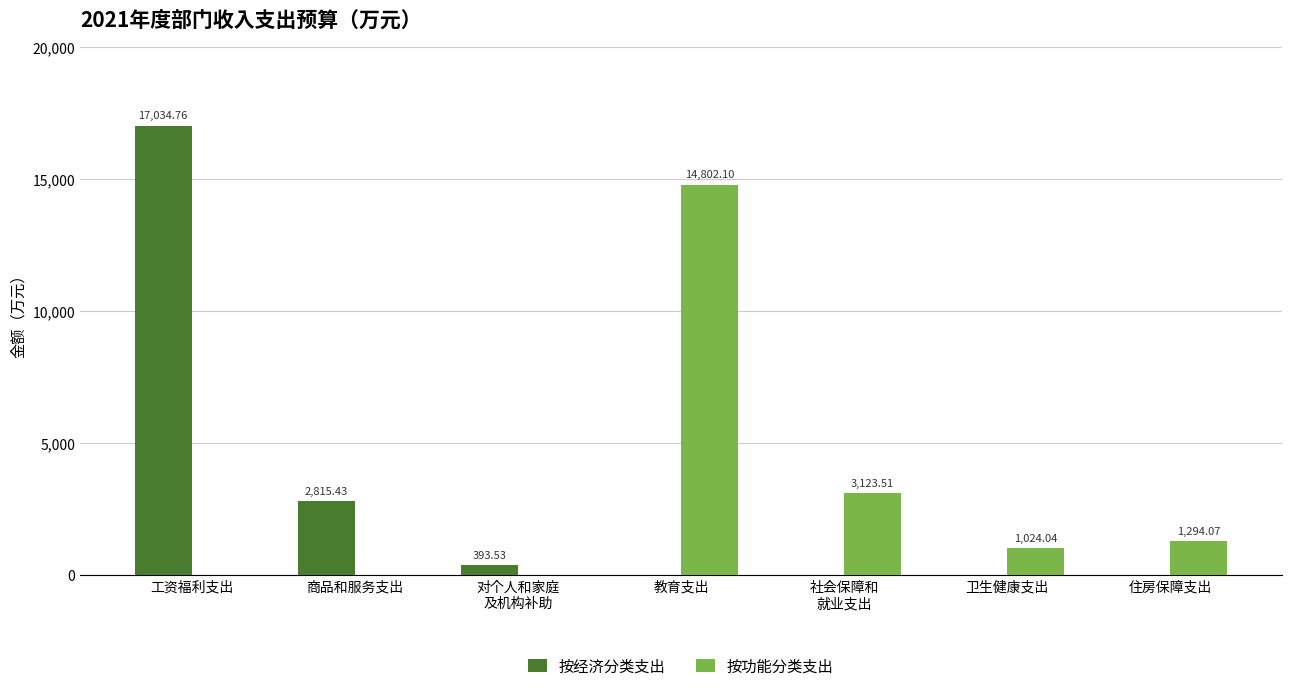

Which label corresponds to the largest value in the chart?

工资福利支出